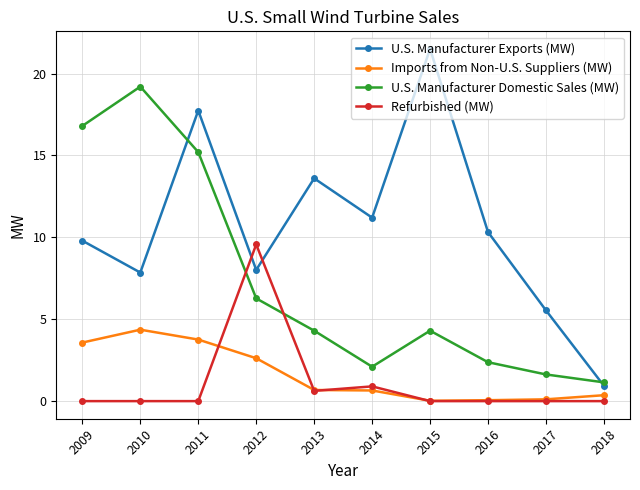

The Refurbished (MW) series shows 6.6 at 2018. True or false?

False